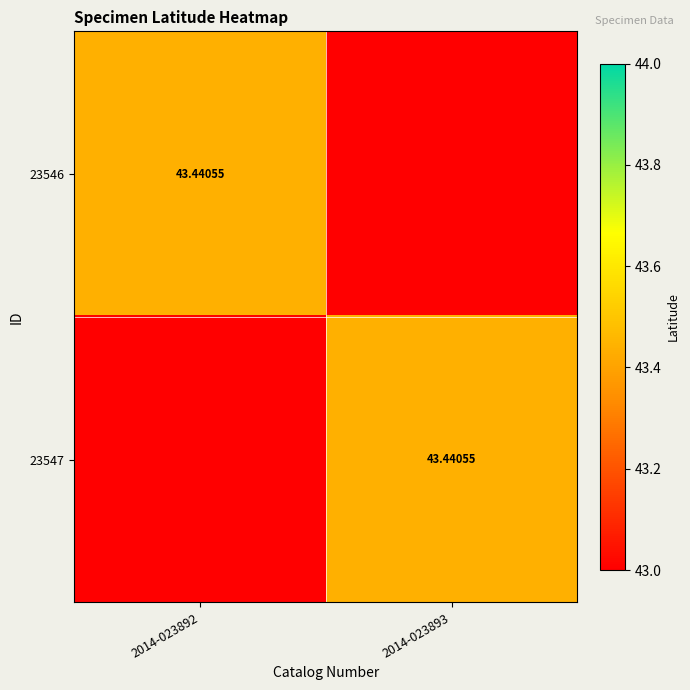

What is the difference between the maximum and minimum values in the 23547 series?

0.4